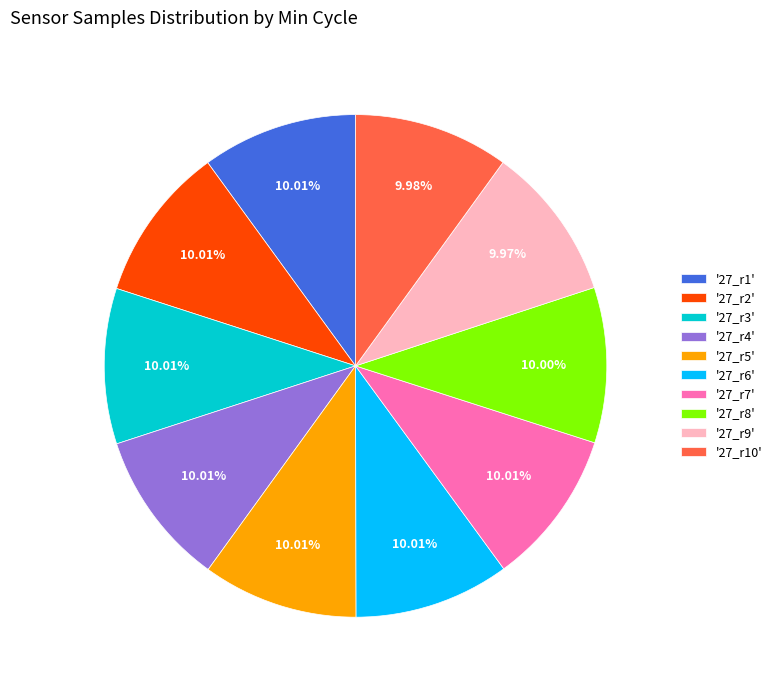

Is there a majority slice in this chart?

No